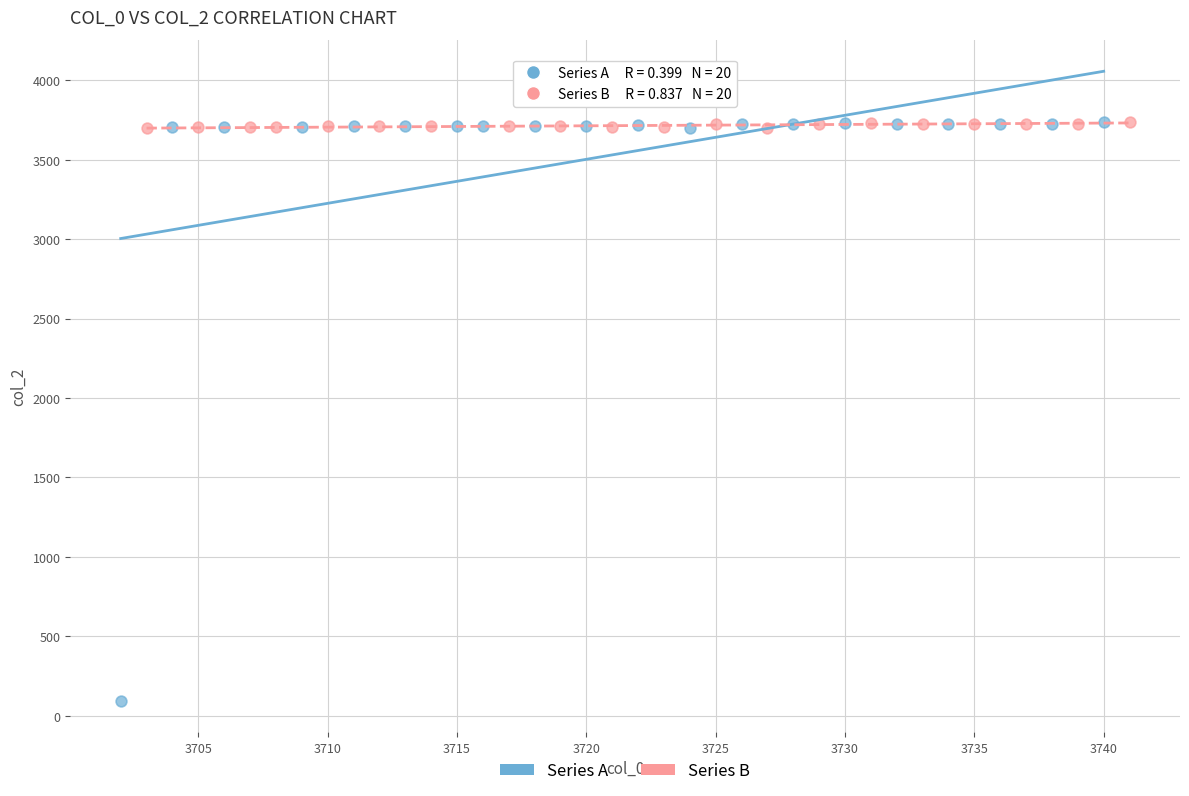

Which series has the widest spread of Y values?

Series A